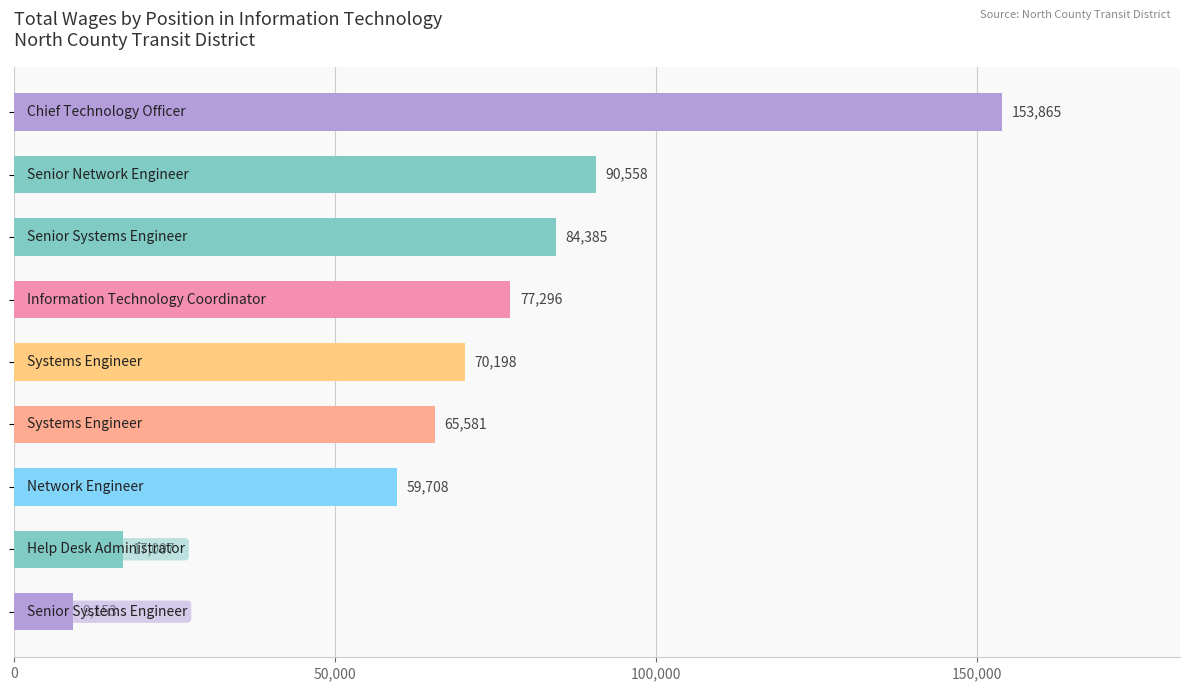

What is the value of the 8th bar from the top?

17007